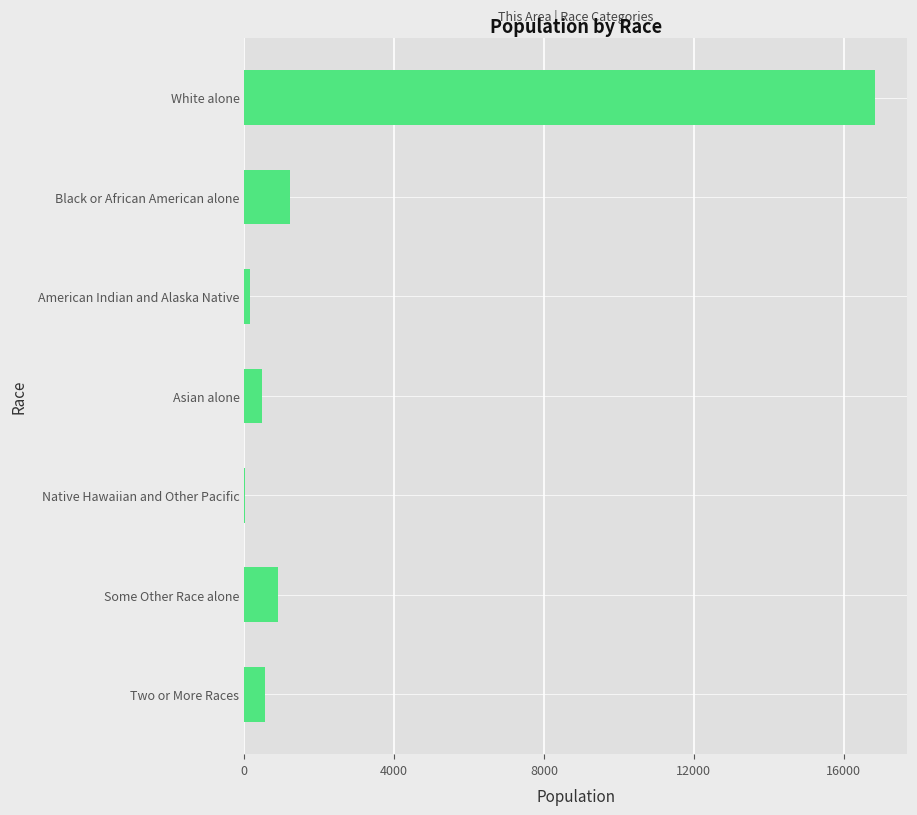

True or false: the data shows 1212 at Black or African American alone.

True